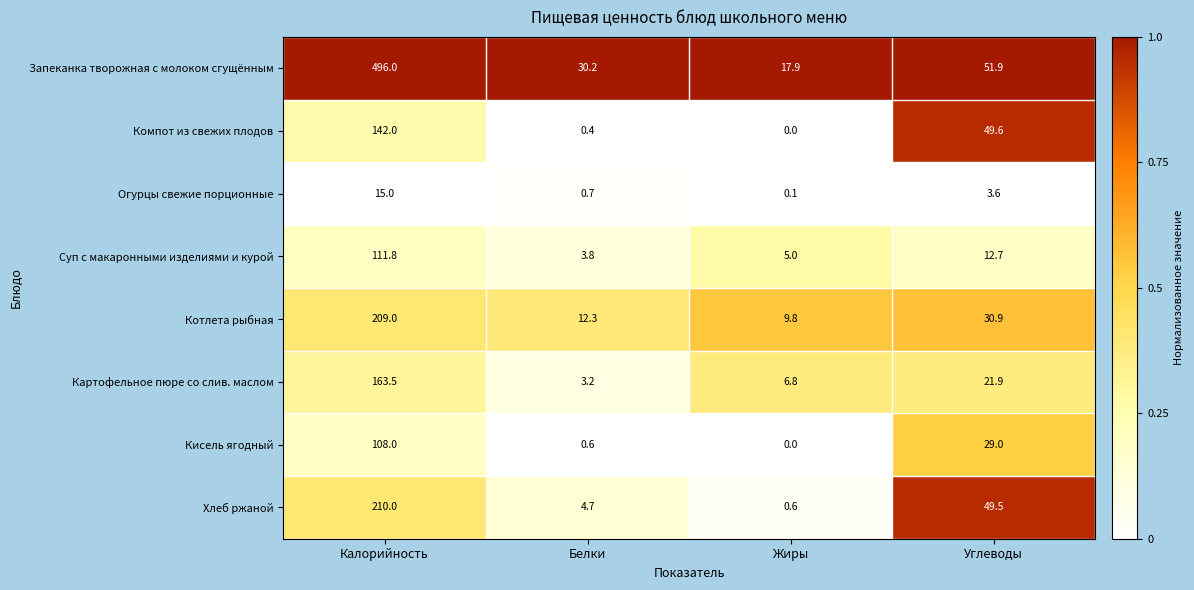

What is the sum of all Хлеб ржаной values?

264.8